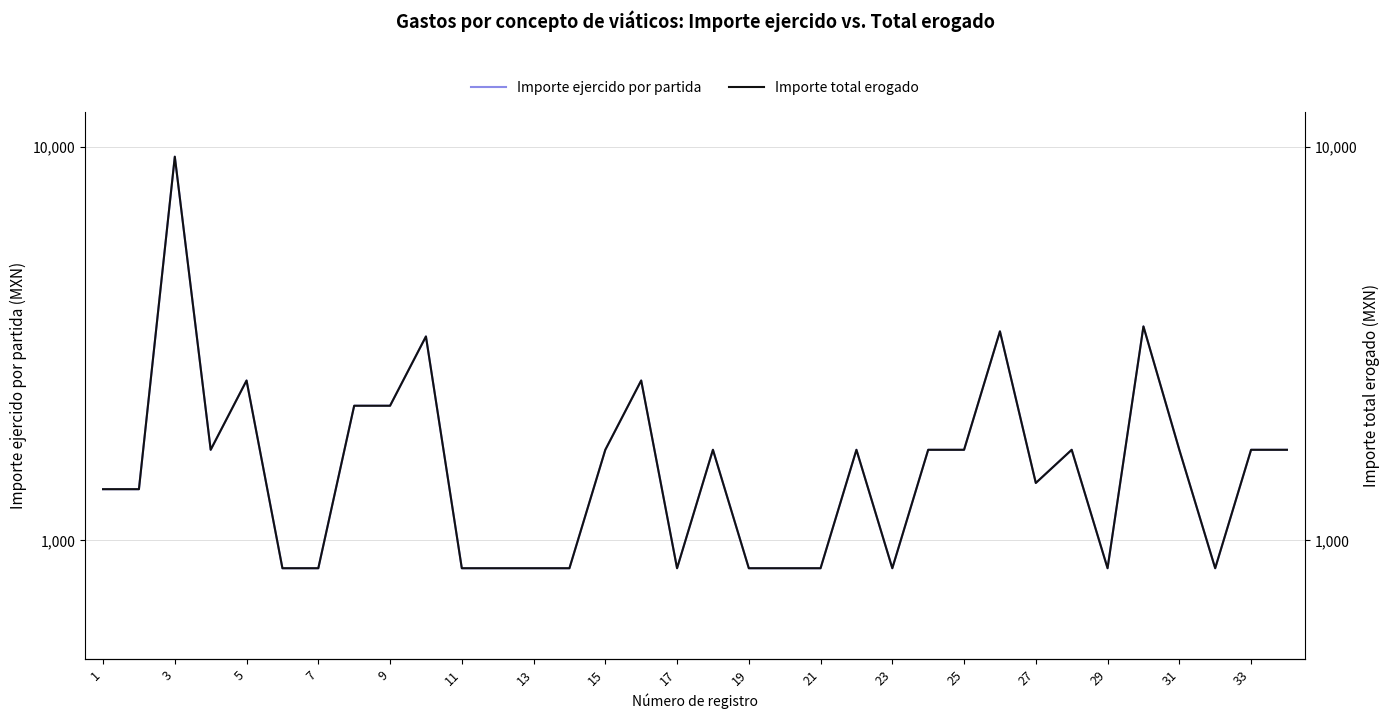

Which series has the largest total across all categories?

Importe ejercido por partida